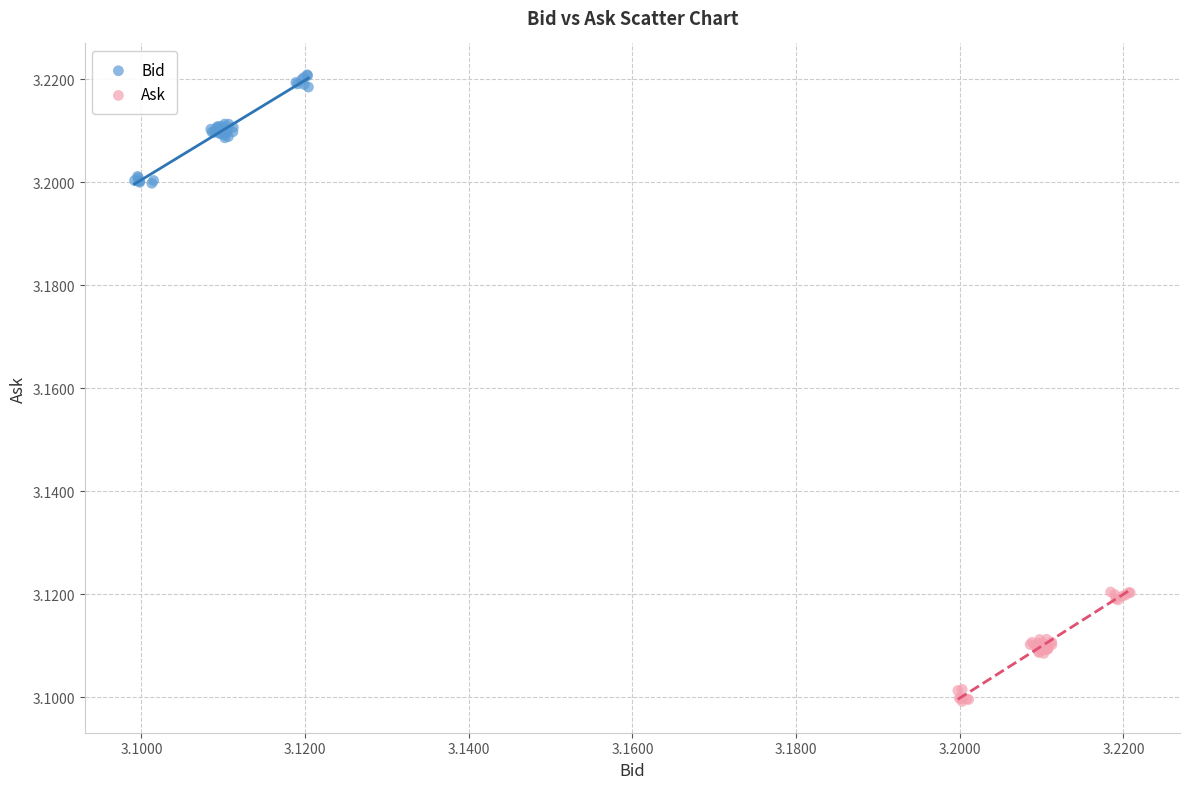

Which series contains the lowest Y value?

Ask